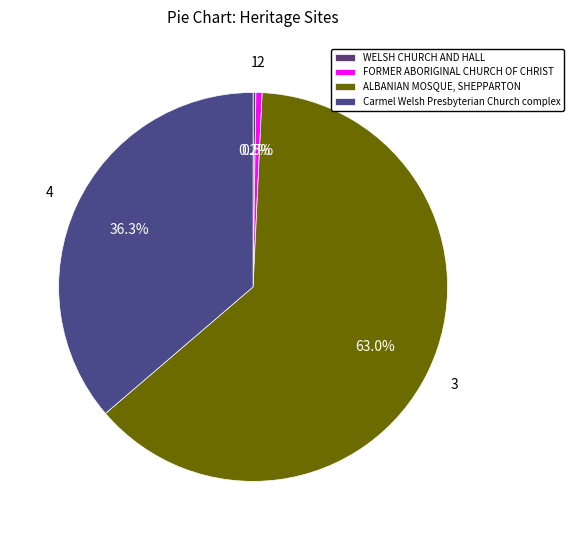

Count the number of slices in the pie.

4